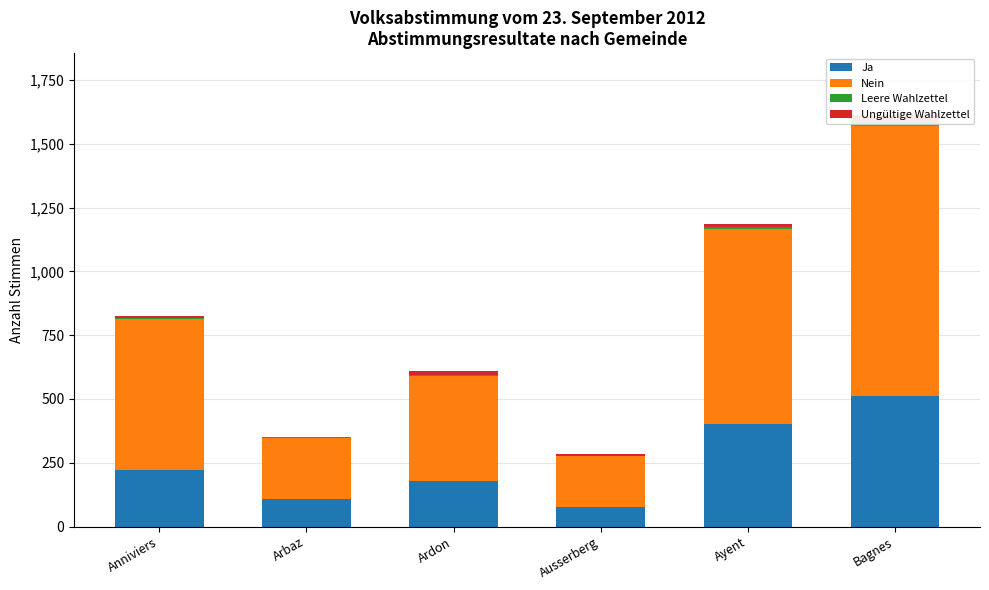

True or false: Nein has a value of 547 at Ardon.

False